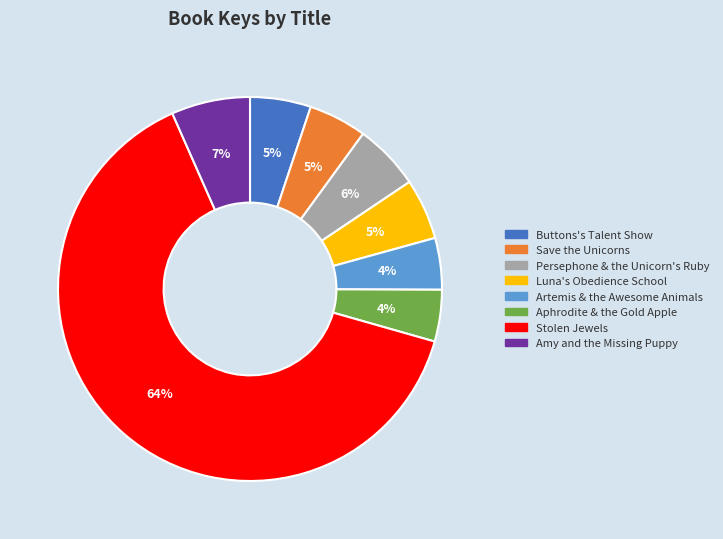

What is the majority slice?

Stolen Jewels